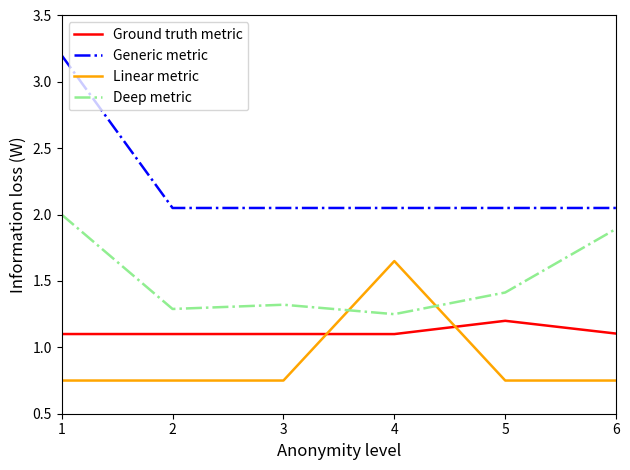

The value of Deep metric at 3 is 1.7. True or false?

False